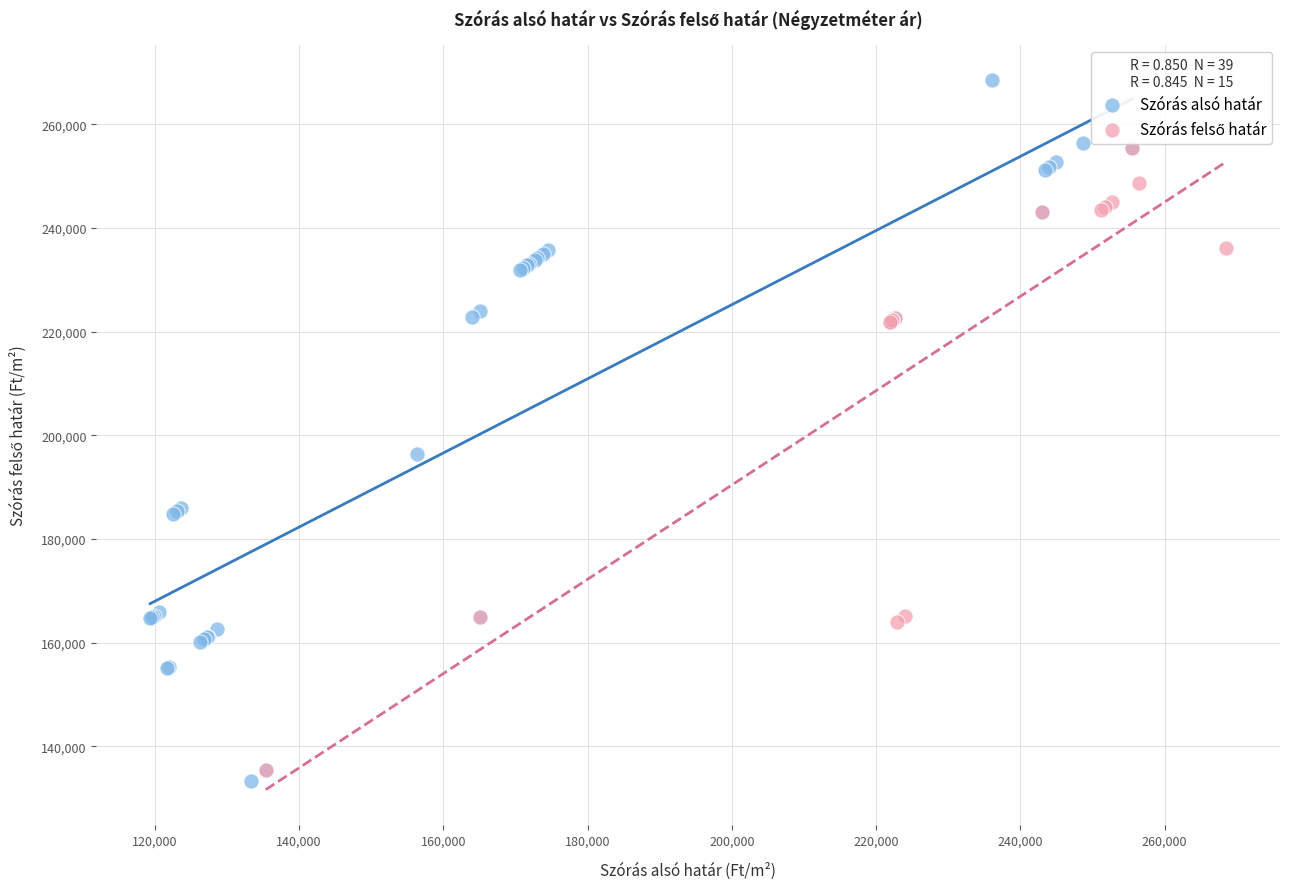

Which series has the widest spread of Y values?

Szórás alsó határ